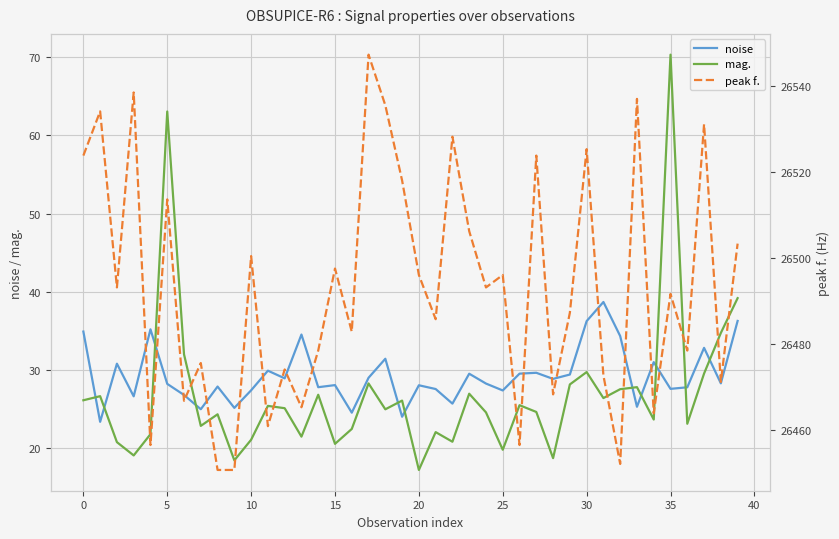

Is it true that mag. equals 34.3 at 0?

False